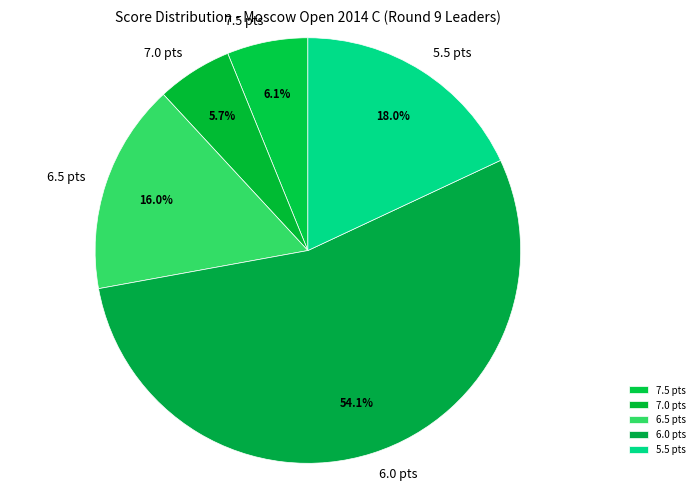

Which slice is the largest?

6.0 pts